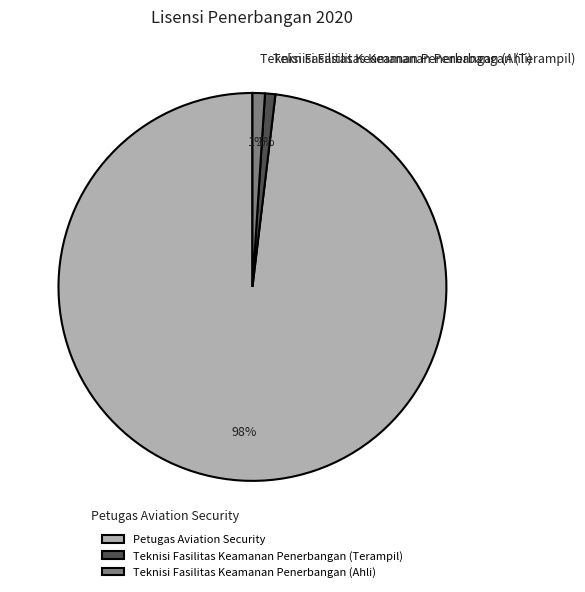

Is it true that Petugas Aviation Security is 93% of the pie?

False